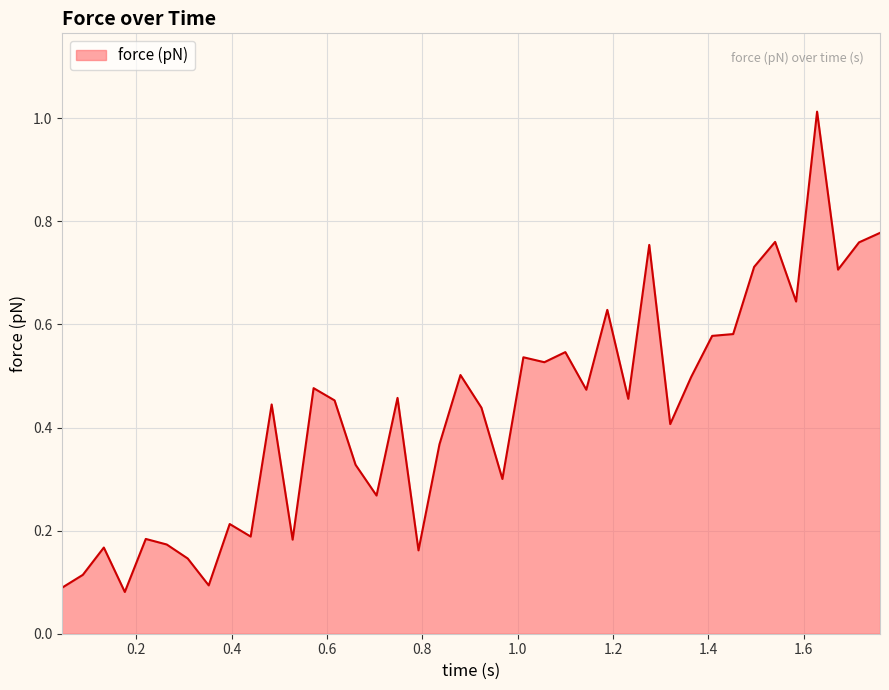

What is the difference between the maximum and minimum values?

0.9